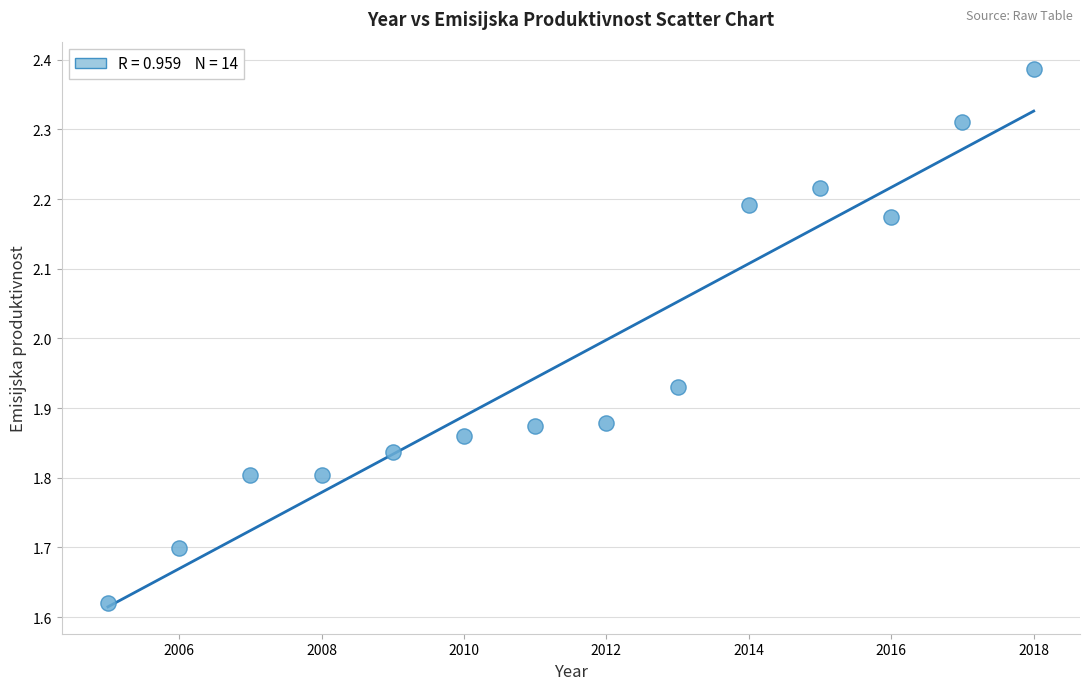

What is the range of Y values (max minus min)?

0.8